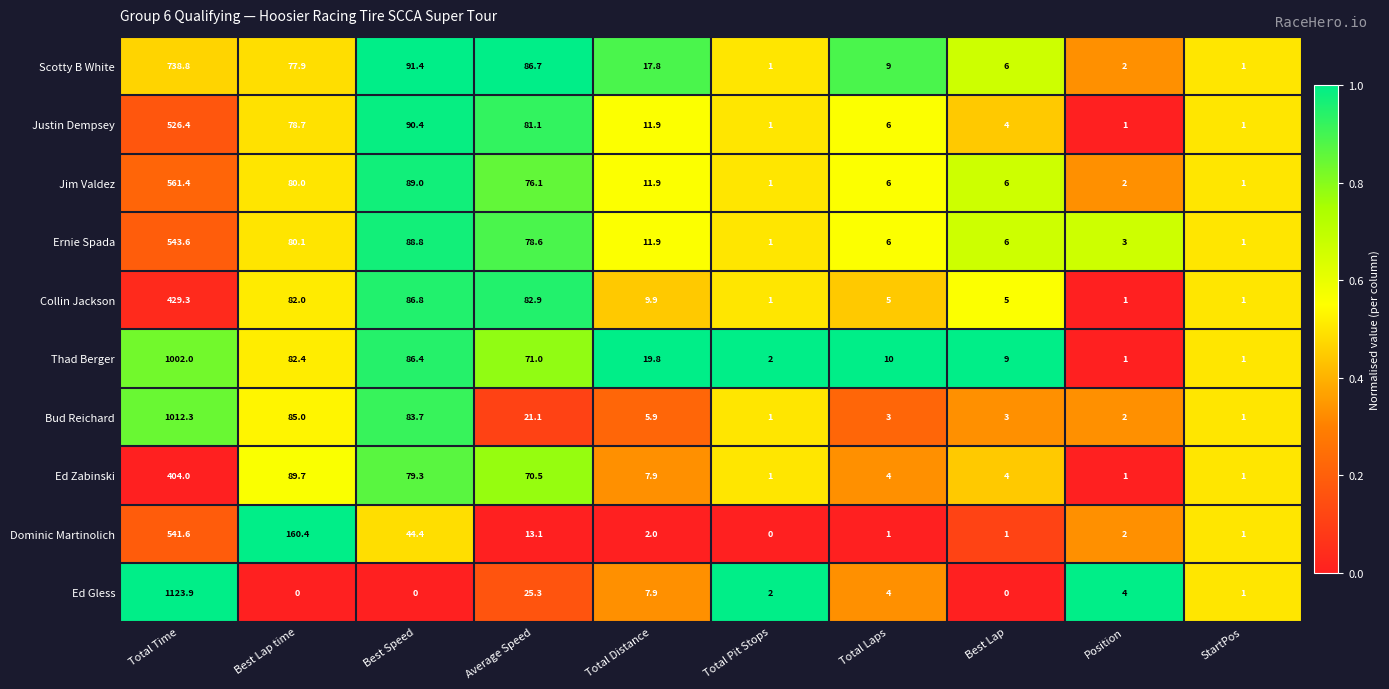

At Average Speed, list the series in order from largest to smallest.

Scotty B White, Collin Jackson, Justin Dempsey, Ernie Spada, Jim Valdez, Thad Berger, Ed Zabinski, Ed Gless, Bud Reichard, Dominic Martinolich